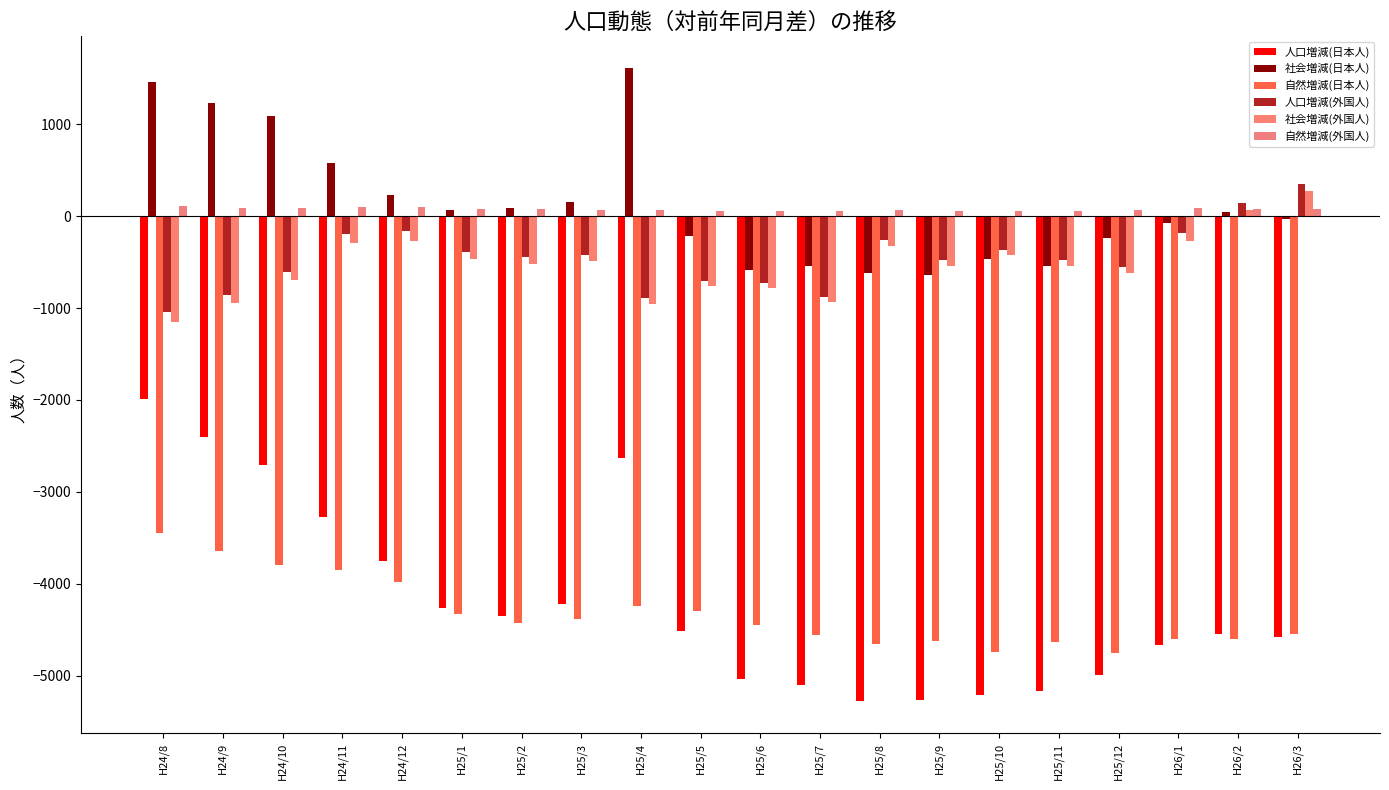

Does the chart contain any negative values?

Yes